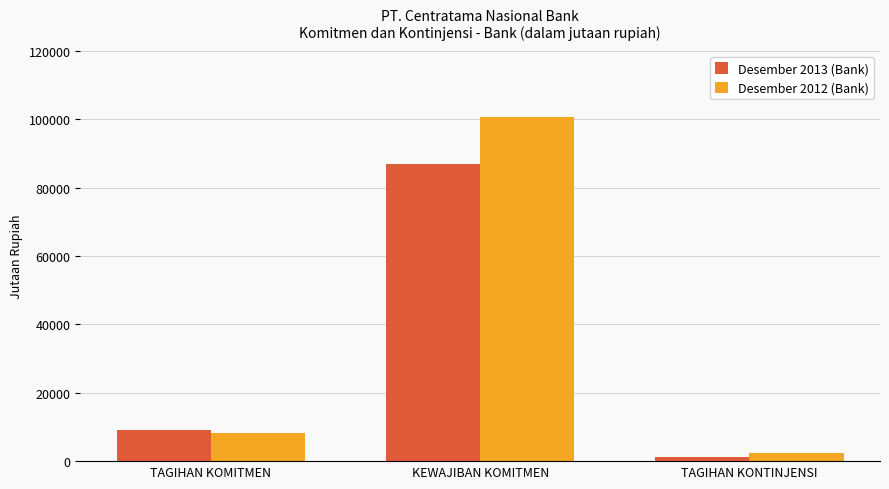

How many bars are there in total?

6